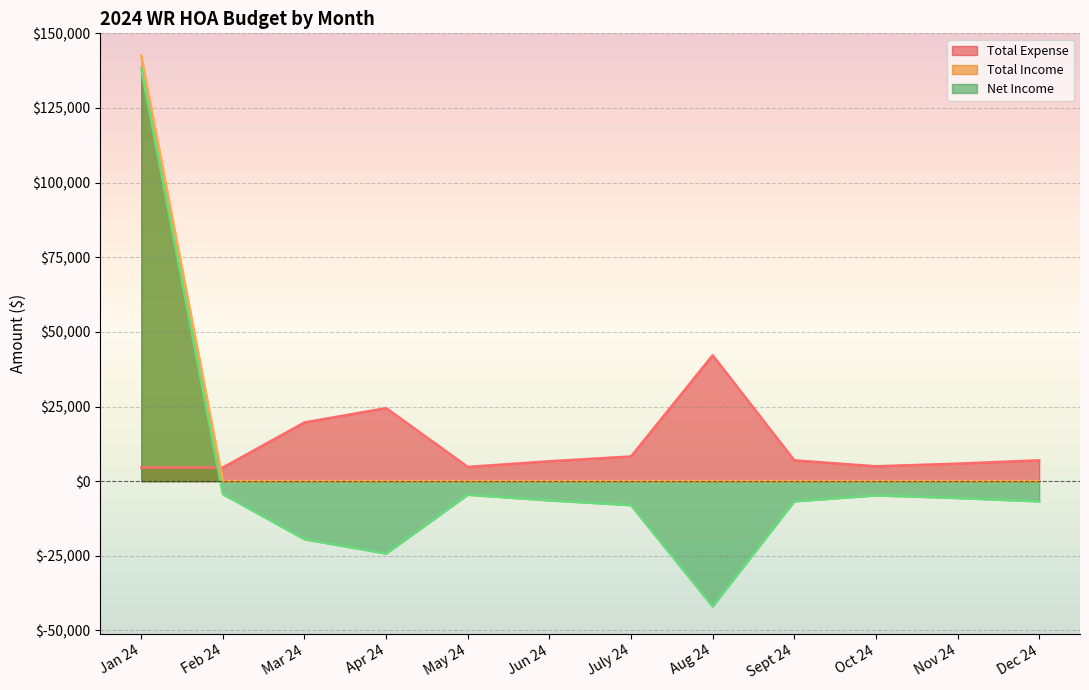

What position from the left is Dec 24?

12